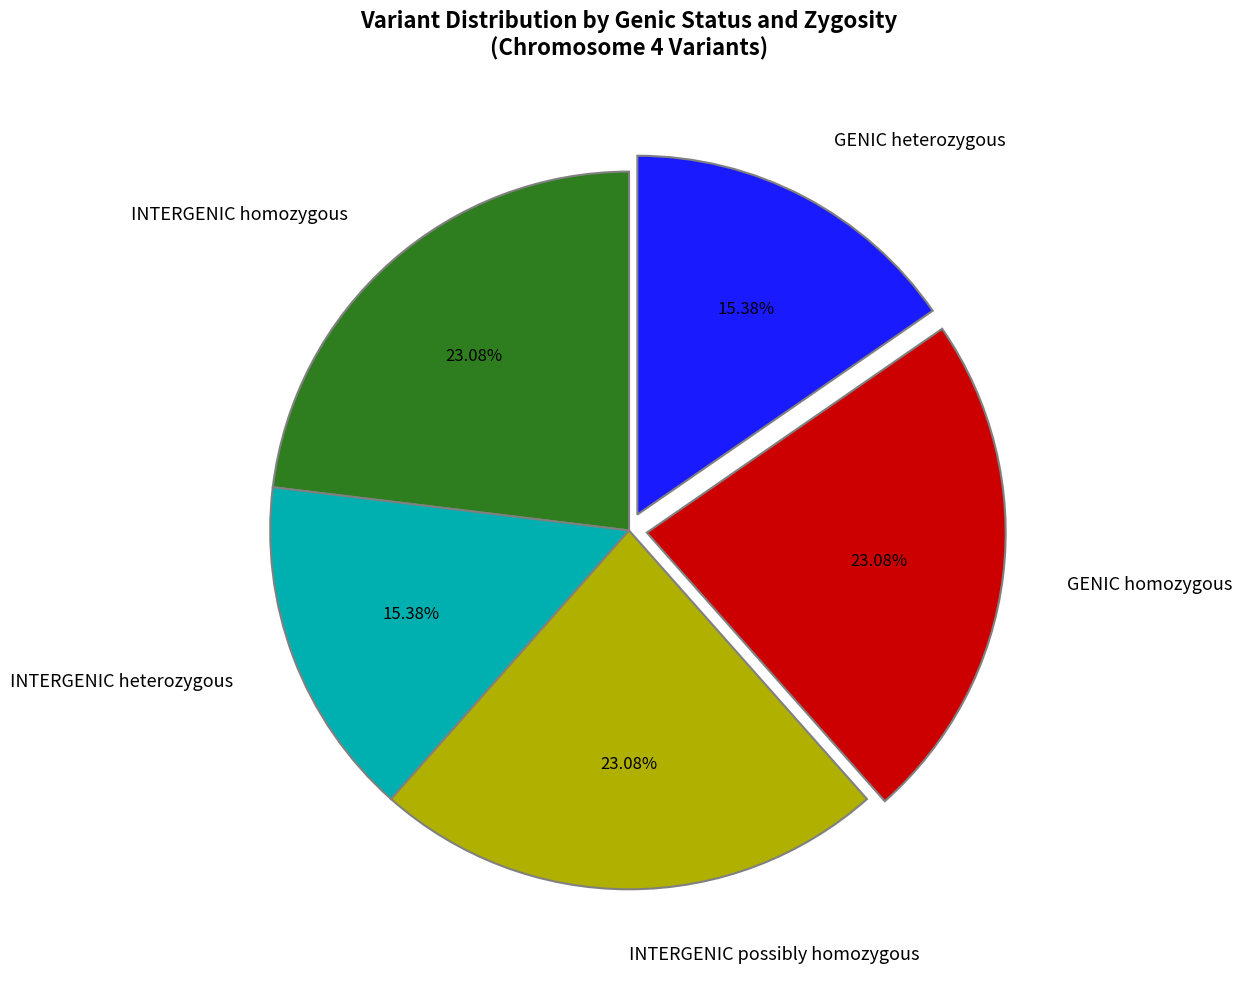

Does GENIC heterozygous represent more than half of the total?

No